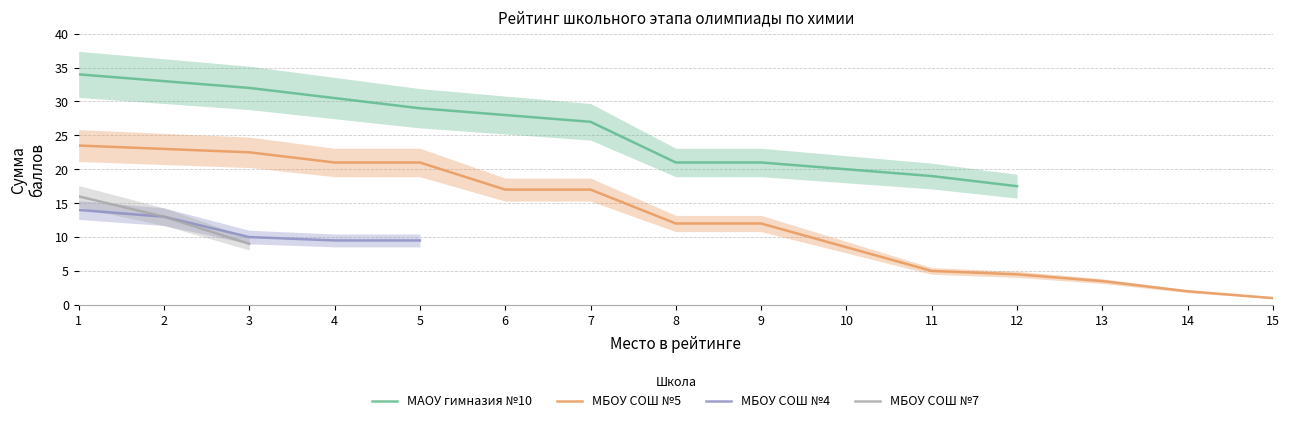

At which category is the sum across all series the highest?

1